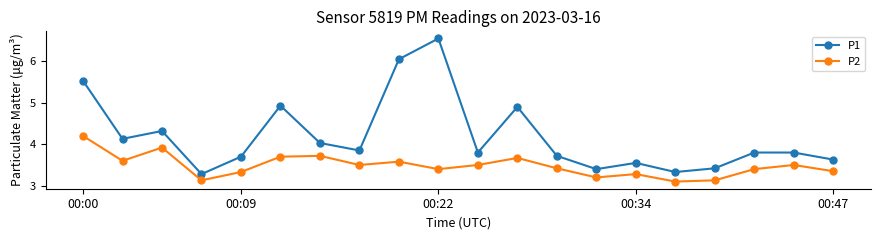

Rank the series by their maximum value, from lowest to highest.

P2, P1